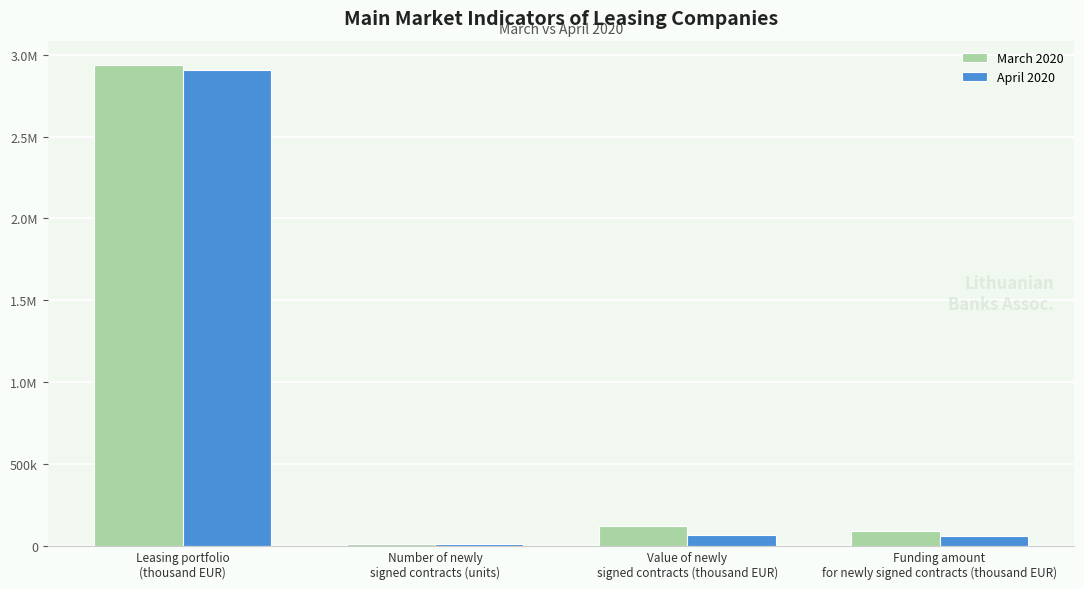

What are all the series names shown in the legend?

March 2020, April 2020